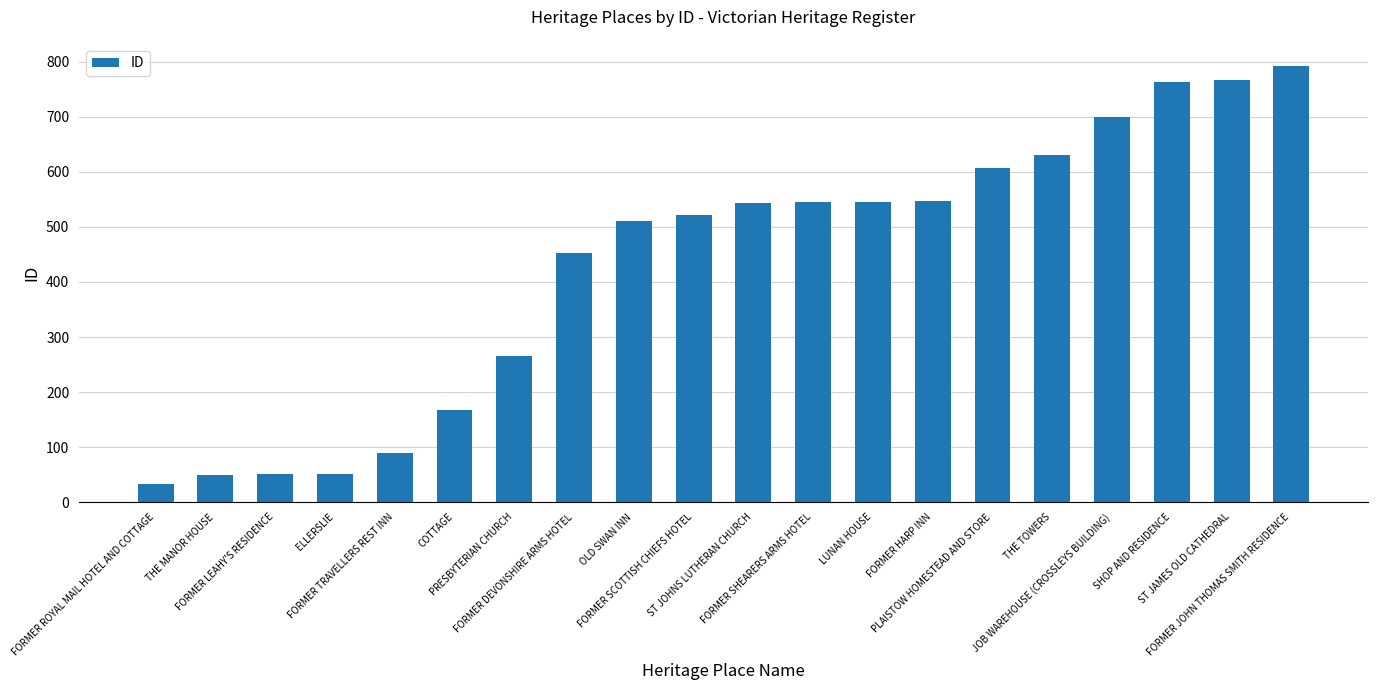

What is the value of the 4th bar from the left?

52